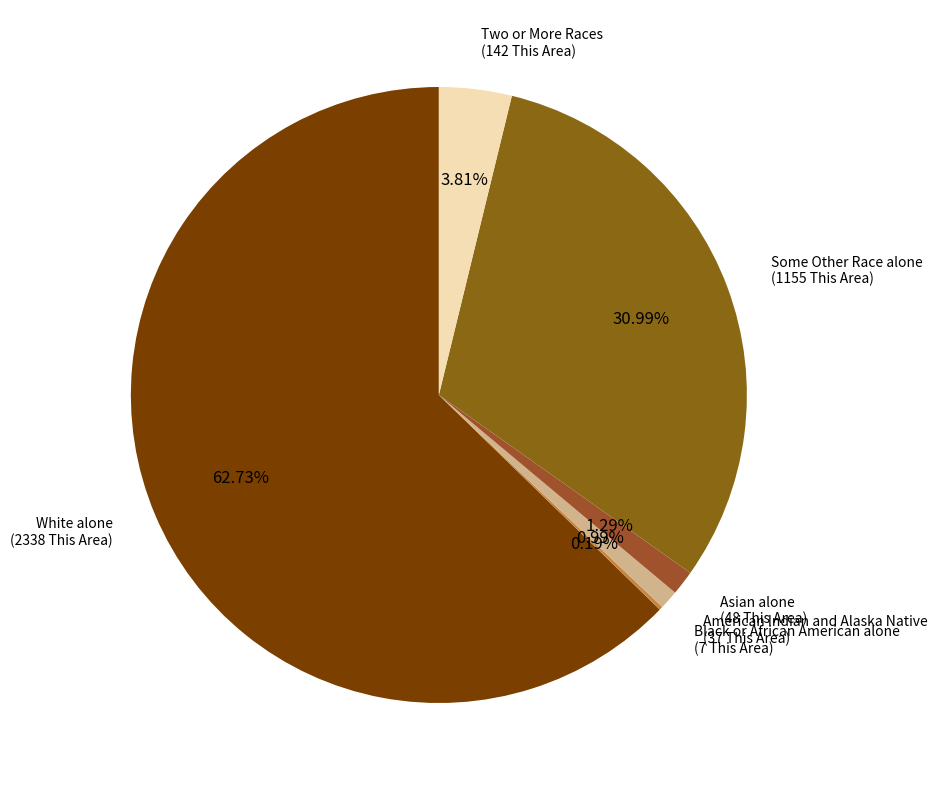

Is the sum of Some Other Race alone (1155 This Area) and Two or More Races (142 This Area) greater than half?

No